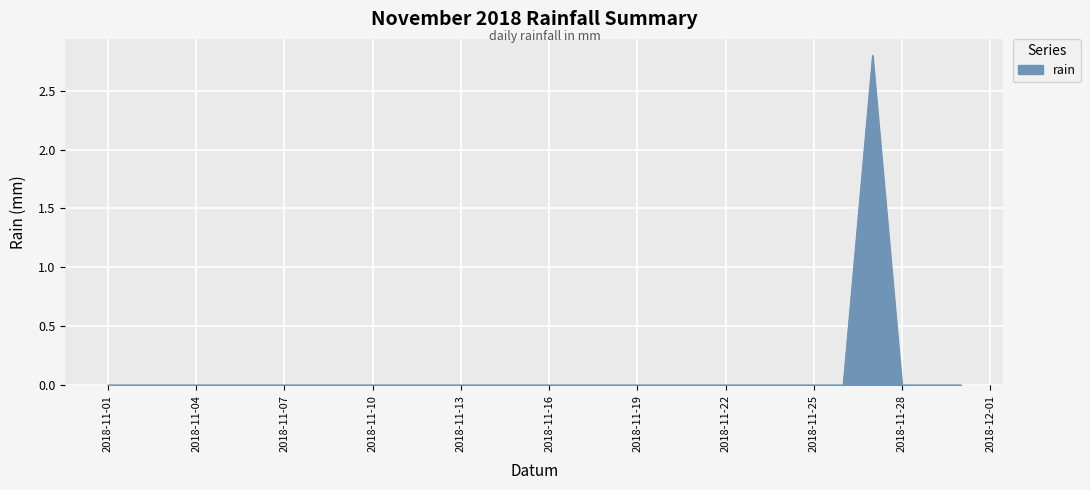

What is the maximum value shown in the chart?

2.8